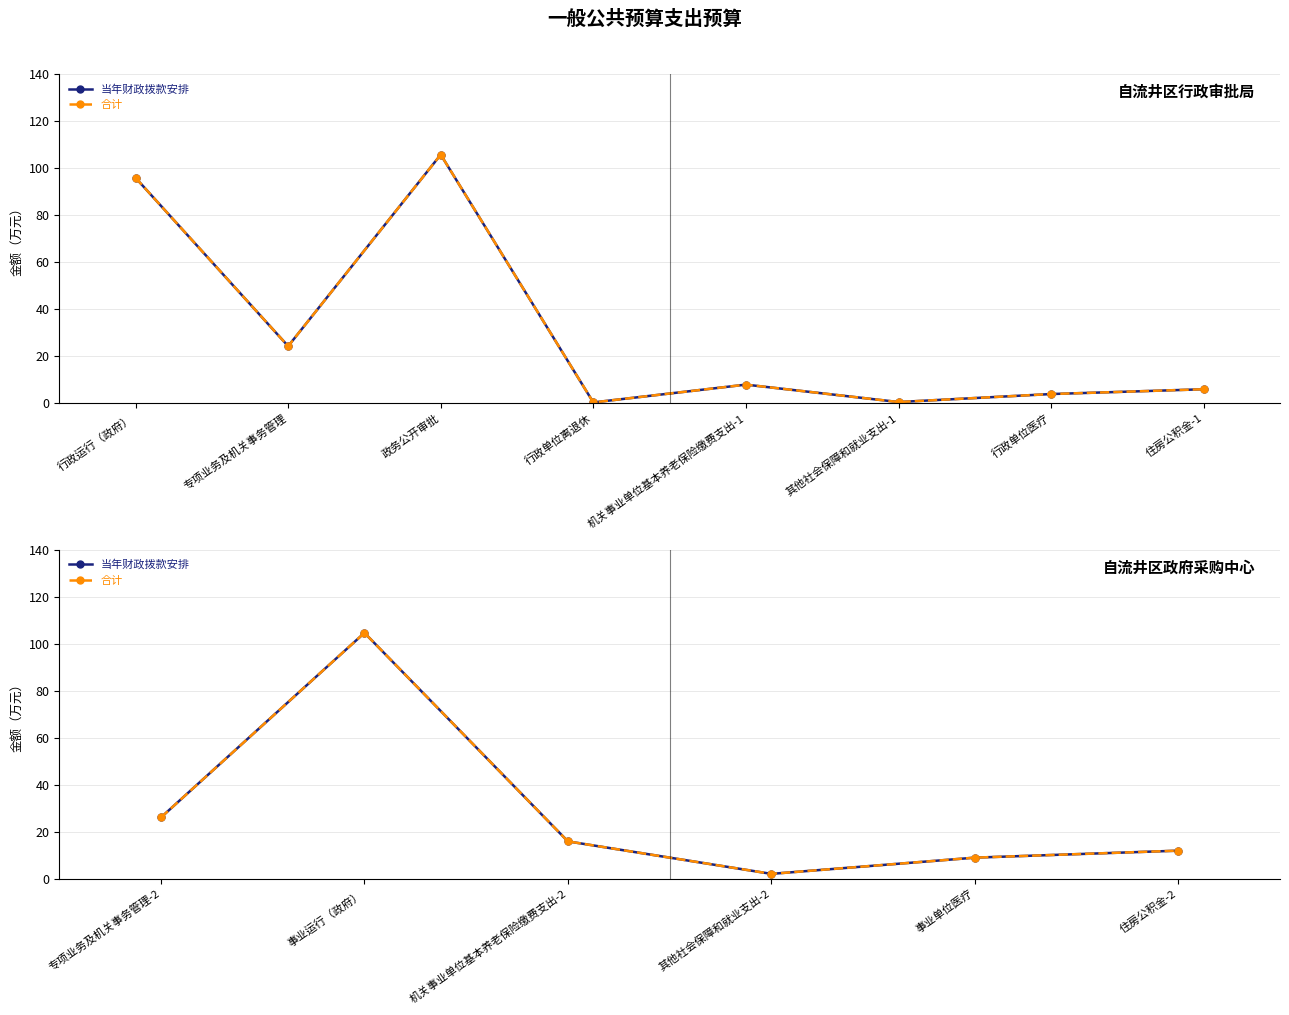

How many categories are shown in the chart?

6